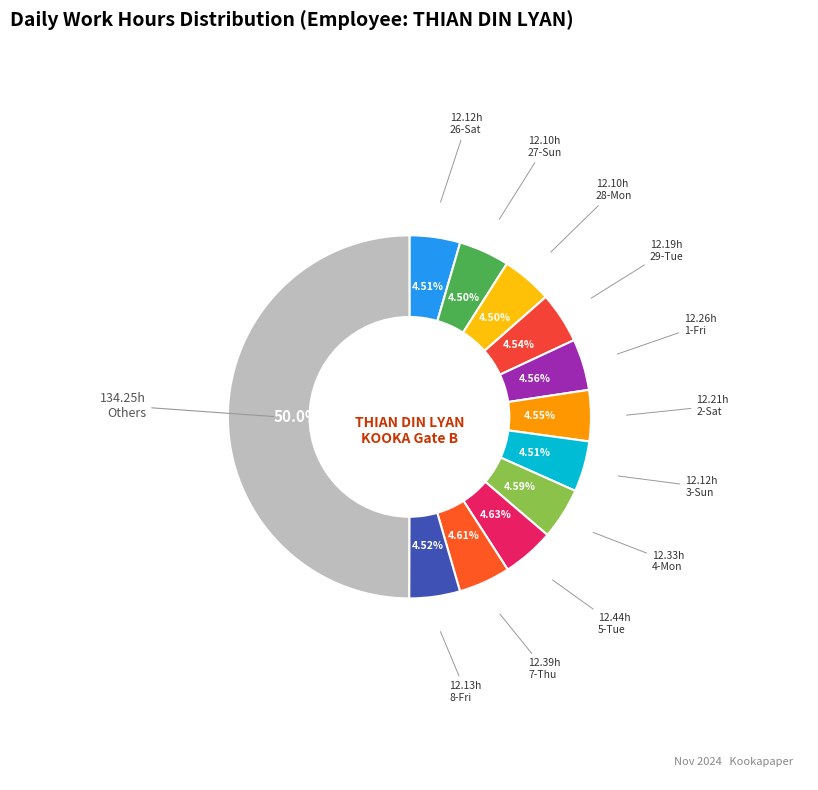

How many segments does this pie chart have?

12